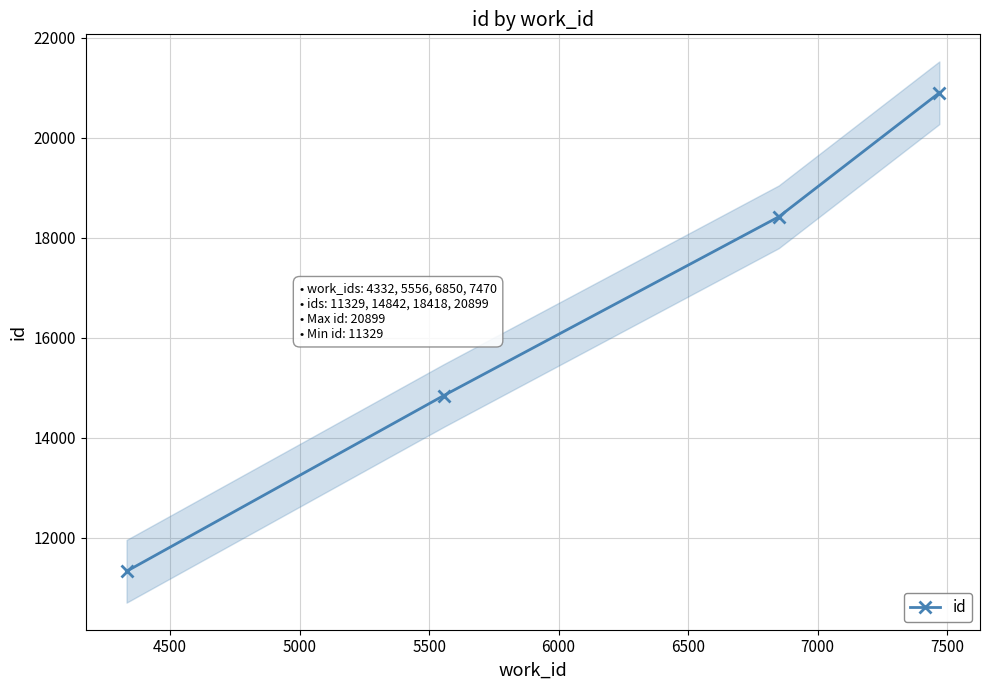

What is the lowest value of the id series?

11329